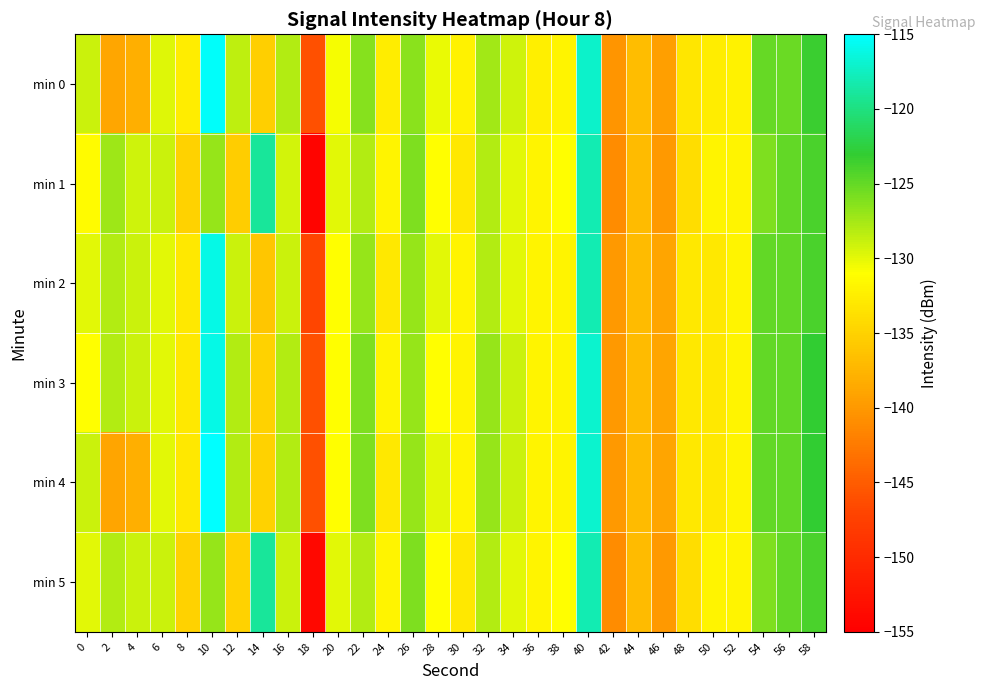

Count the number of categories in the chart.

30